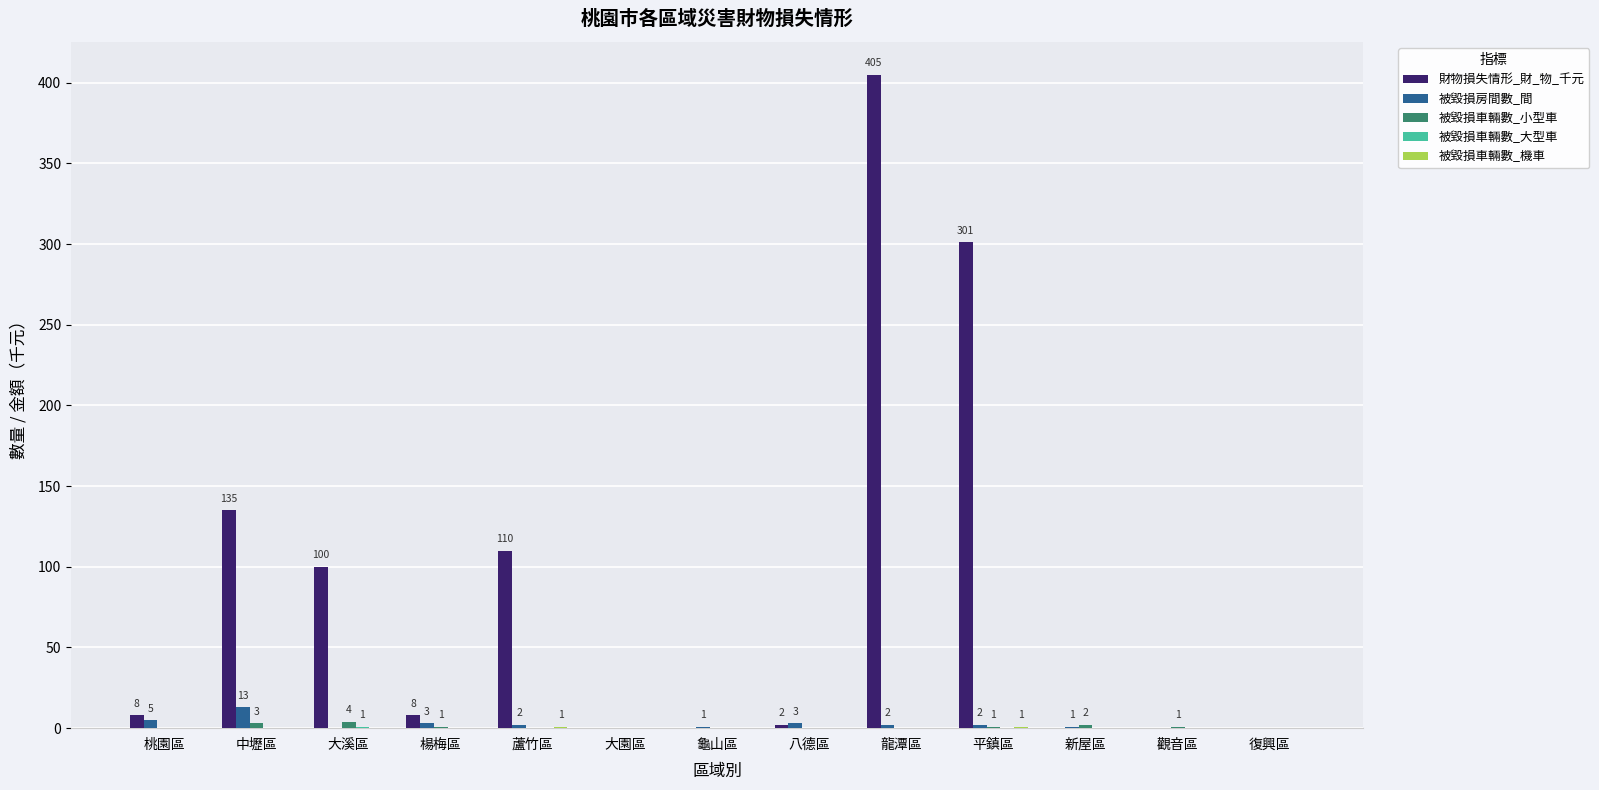

What is the maximum value for 被毀損房間數_間?

13